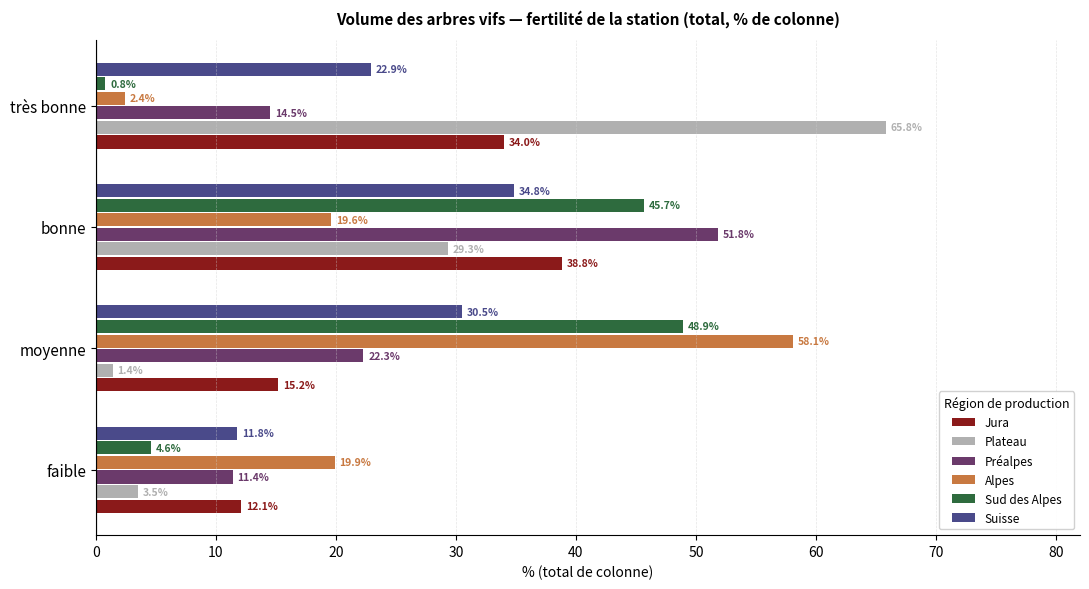

Is it true that Alpes equals 8.7 at bonne?

False